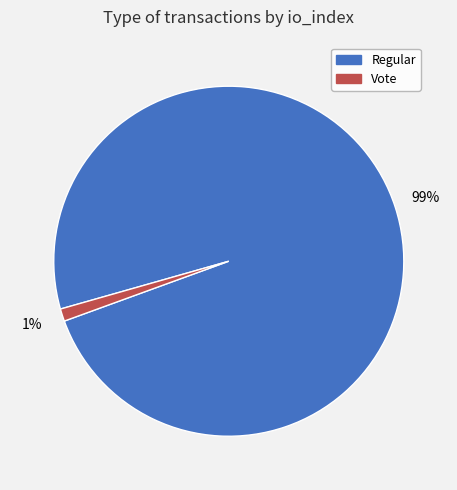

The Vote slice represents 1% of the pie. True or false?

True